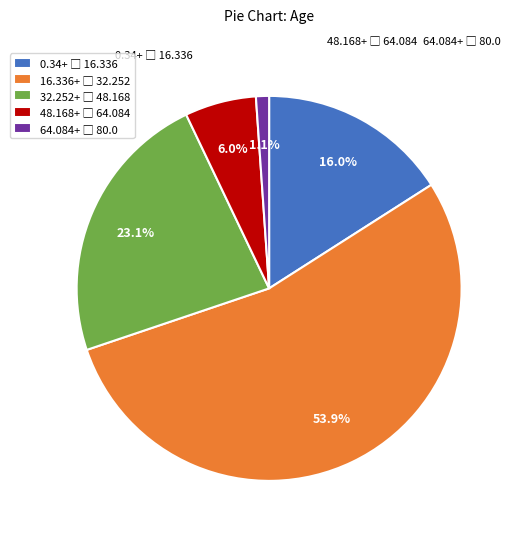

Does any single category account for the majority?

Yes